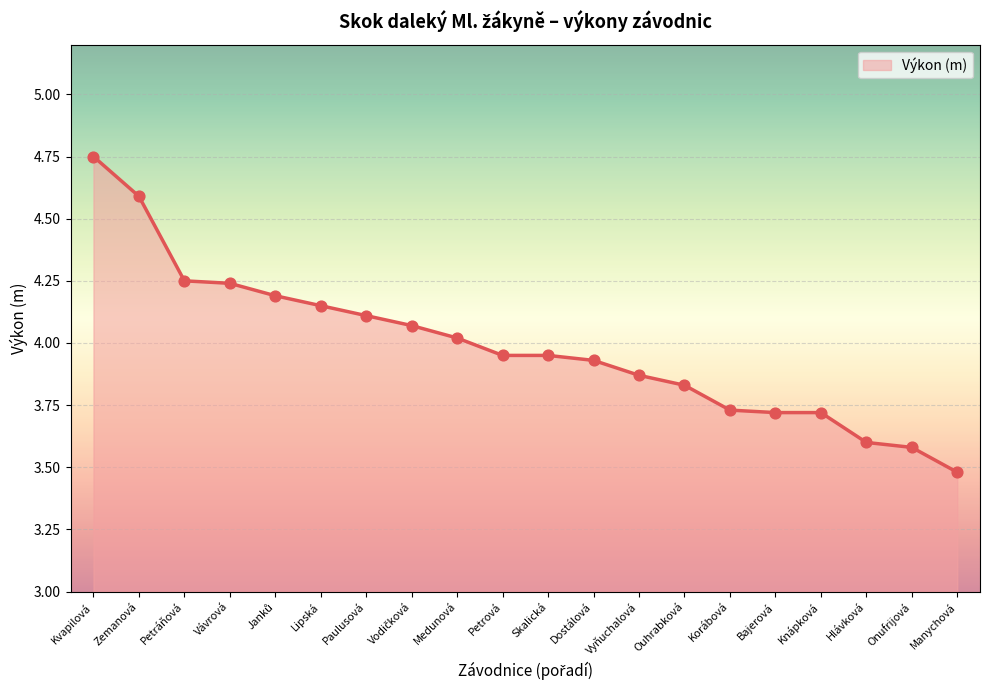

Between Lipská and Zemanová, which is larger?

Zemanová